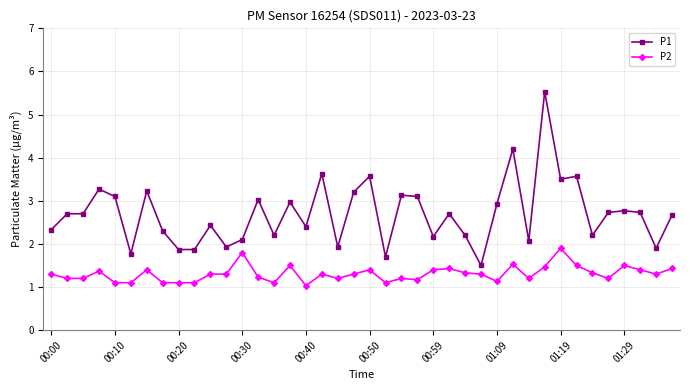

True or false: P2 and P1 intersect in this chart.

False